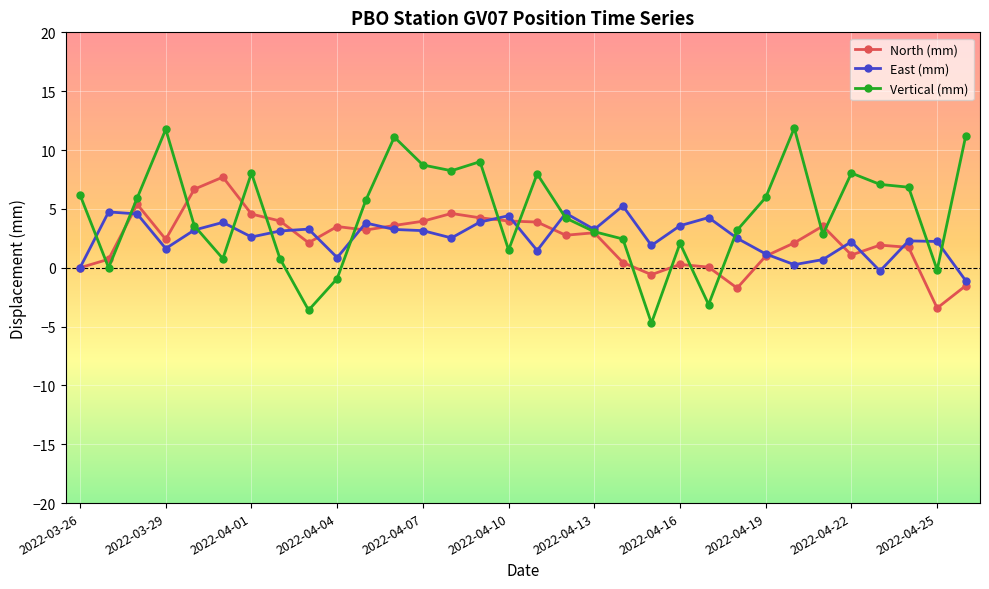

What is the value of the East (mm) point at the 5th from the left?

3.2